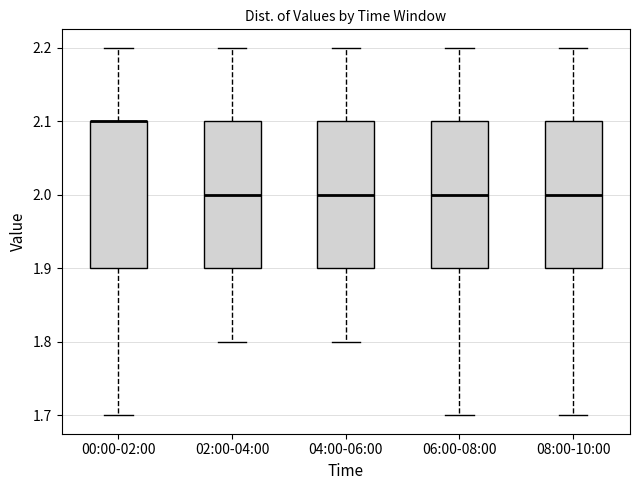

Reading left to right, transcribe this box plot: for each box, give where its median line is, the range the box spans, and where its two whiskers end, as read against the y-axis. The values are not printed on the chart, so give them approximately, as read against the axis.

00:00-02:00: median 2.1 (drawn on the box's upper edge), box 1.9 to 2.1, whiskers 1.7 to 2.2
02:00-04:00: median 2.0, box 1.9 to 2.1, whiskers 1.8 to 2.2
04:00-06:00: median 2.0, box 1.9 to 2.1, whiskers 1.8 to 2.2
06:00-08:00: median 2.0, box 1.9 to 2.1, whiskers 1.7 to 2.2
08:00-10:00: median 2.0, box 1.9 to 2.1, whiskers 1.7 to 2.2